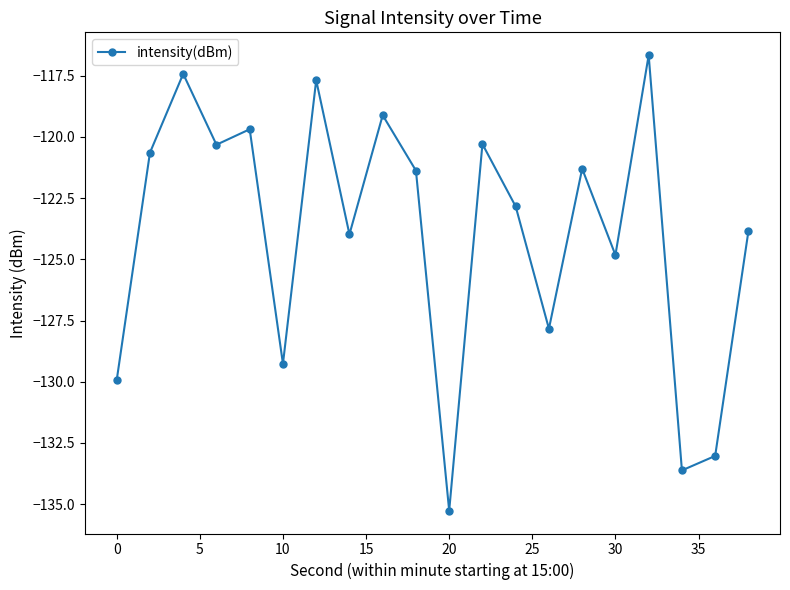

What is the value of the 11th point from the left?

-135.3